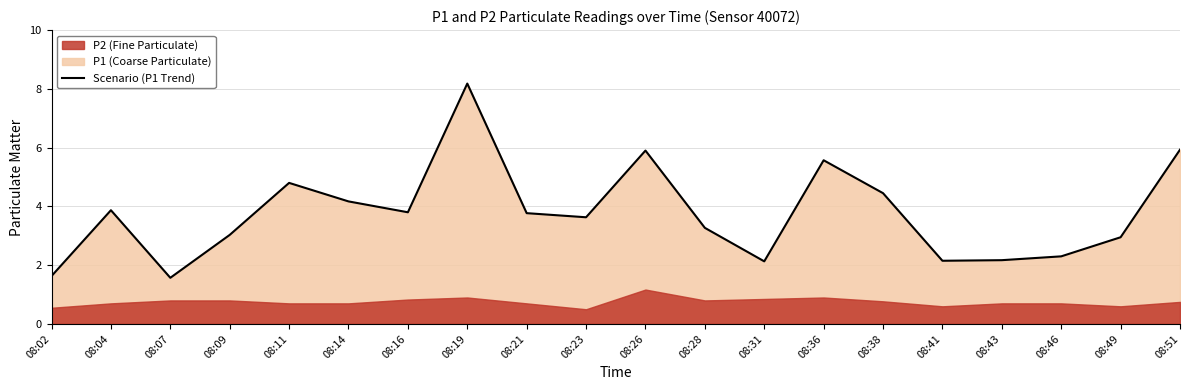

The chart shows a value of 2.1 at 08:41. True or false?

True